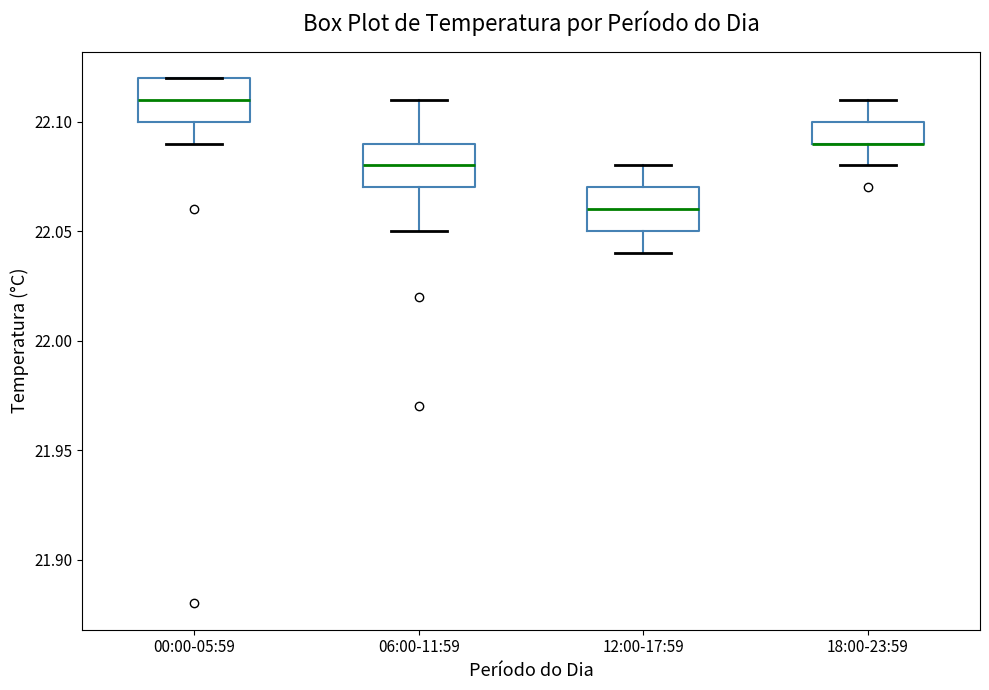

Where does the median line of the box for 00:00-05:59 sit on the y-axis? The values are not printed on the chart, so give them approximately, as read against the axis.

22.11